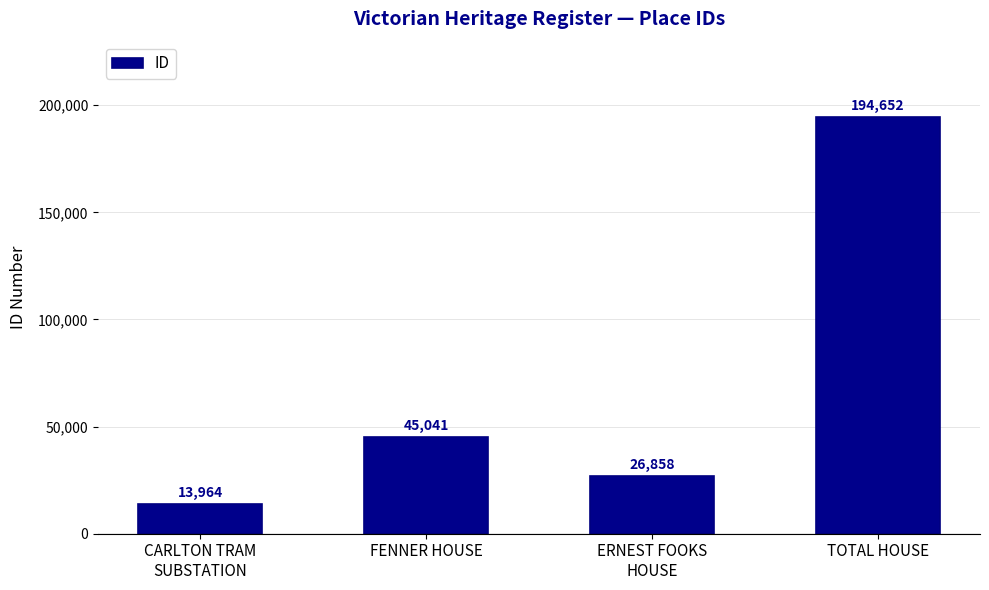

The chart shows a value of 45041 at FENNER HOUSE. True or false?

True